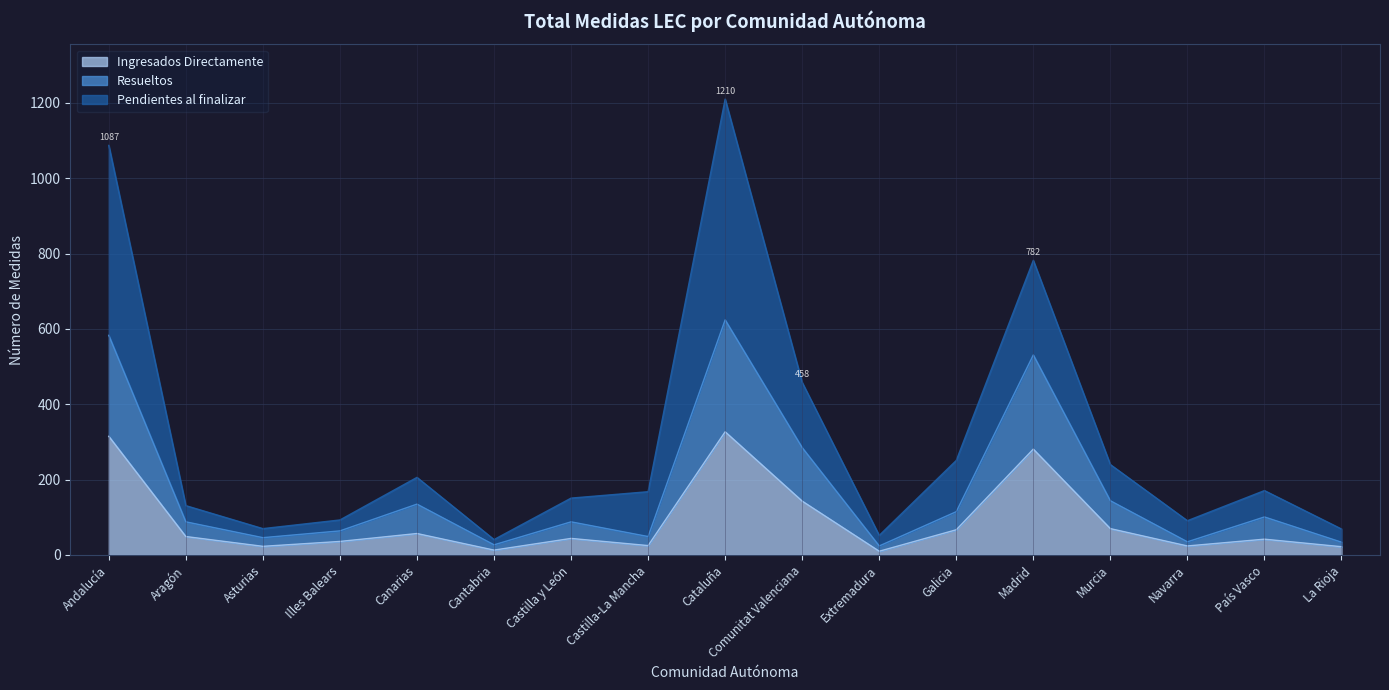

The Ingresados Directamente series shows 57 at Canarias. True or false?

True